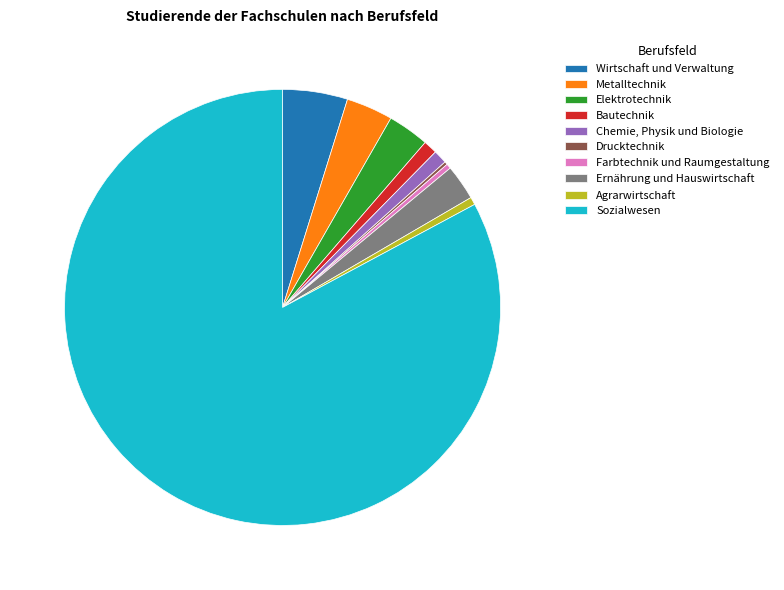

Which has a higher value, Wirtschaft und Verwaltung or Agrarwirtschaft?

Wirtschaft und Verwaltung